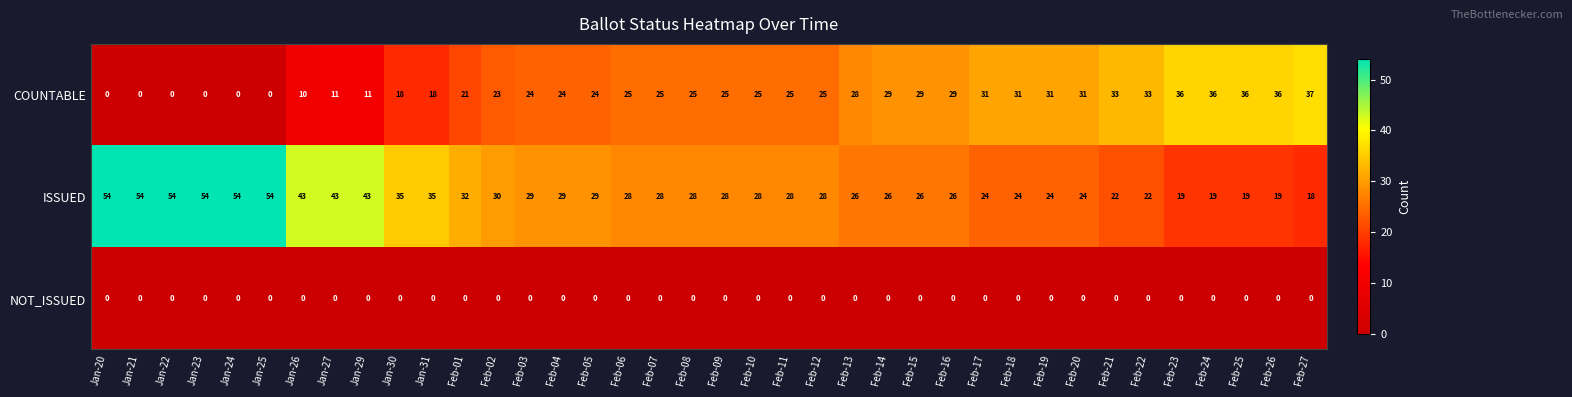

Which category has the lowest value in the ISSUED series?

Feb-27